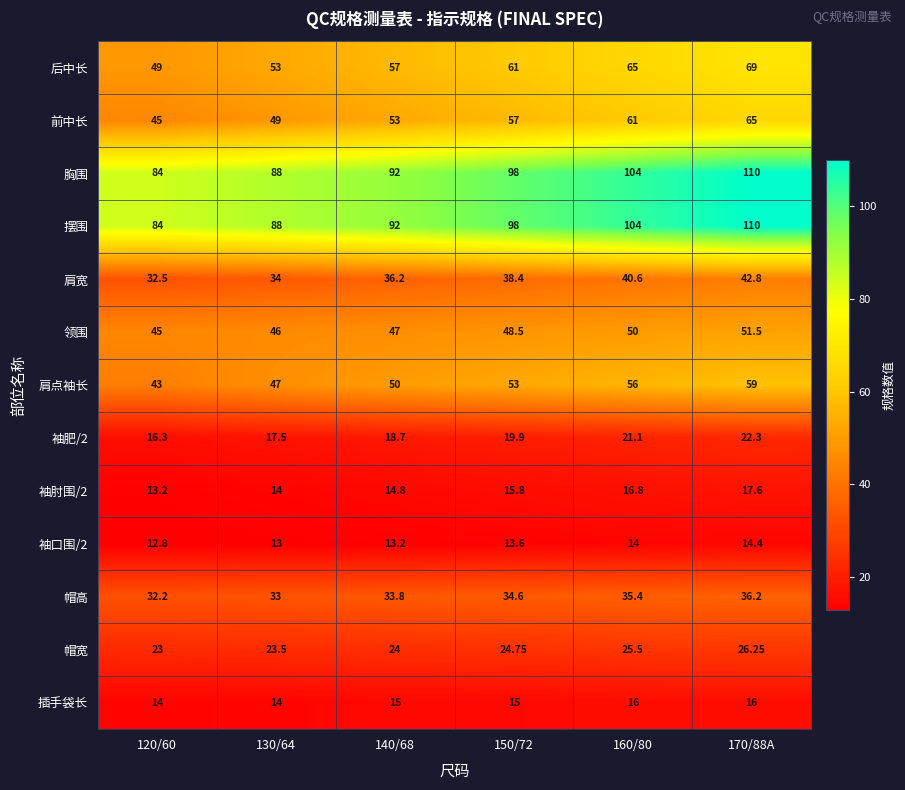

Is the value of 帽宽 at 120/60 greater than the value of 袖肥/2 at 150/72?

Yes